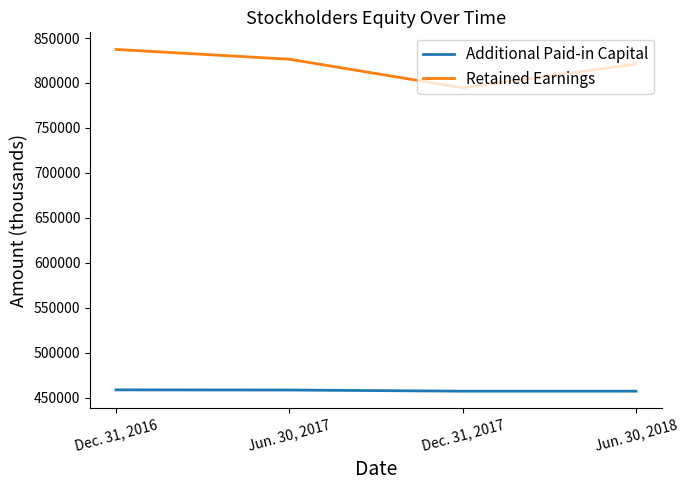

How many Retained Earnings values are between 821047 and 837316?

3